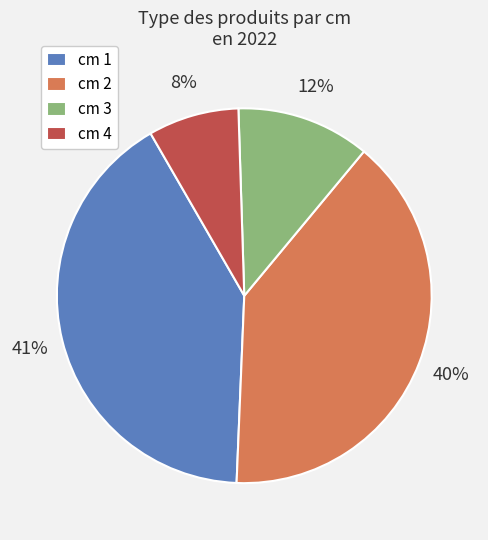

What is the ratio of the value at cm 3 to the value at cm 1?

0.3